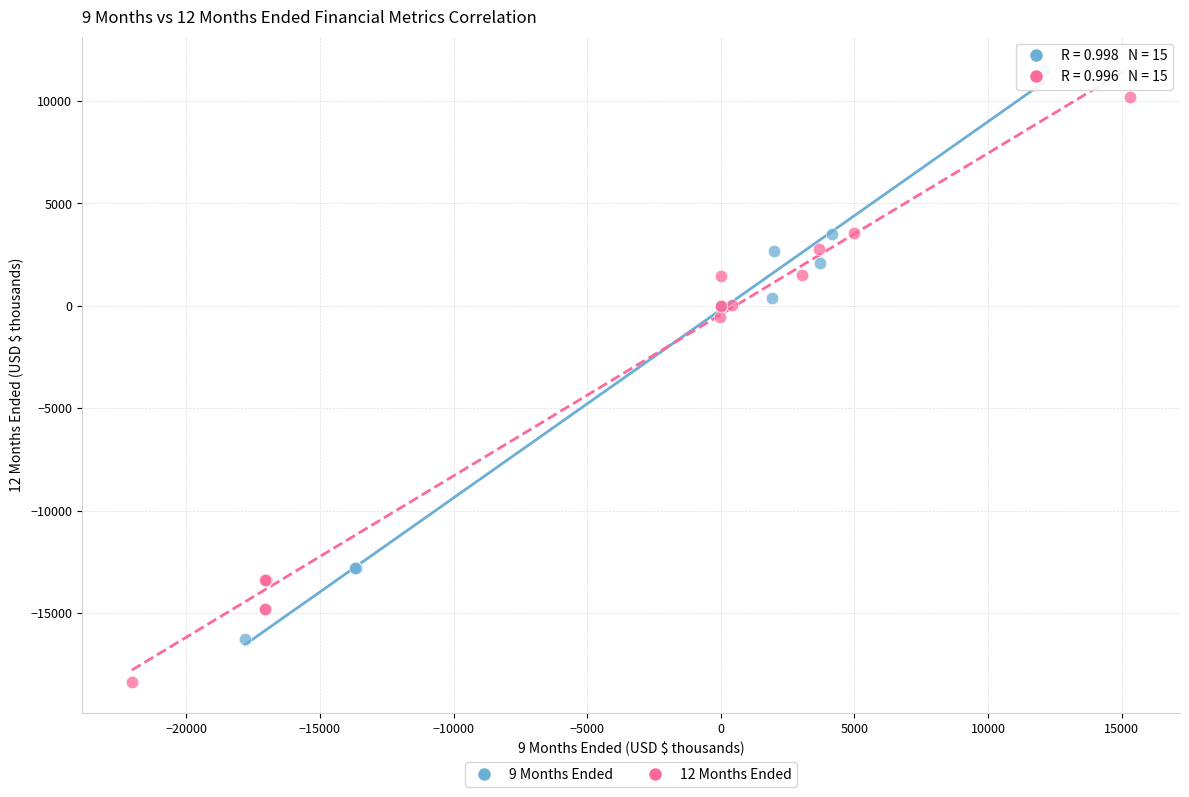

Which series contains the lowest Y value?

12 Months Ended